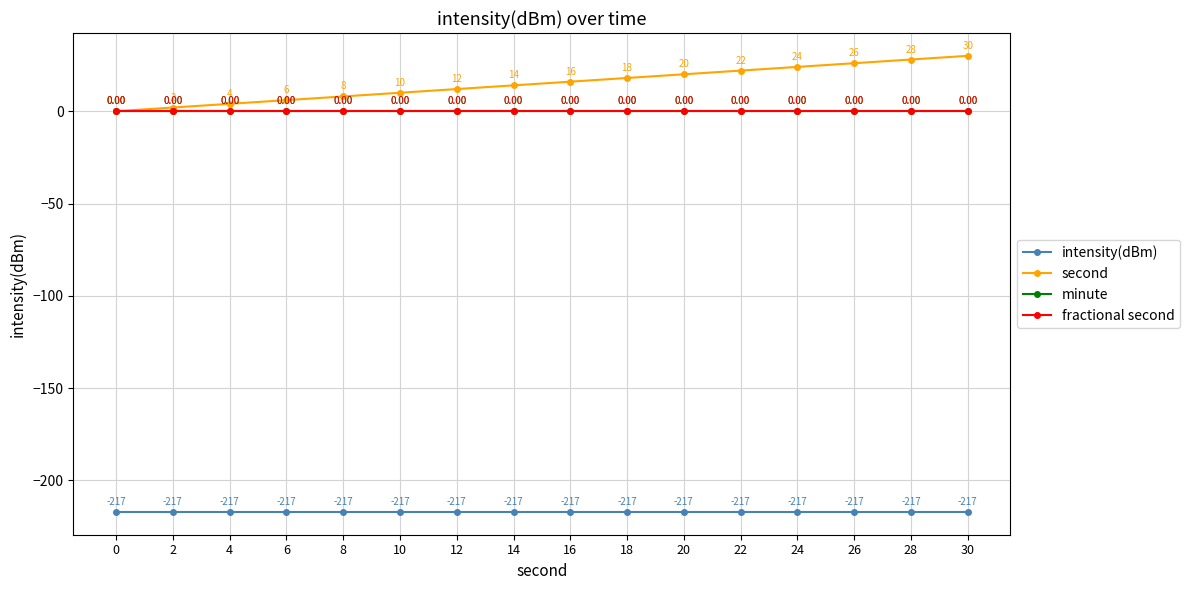

Reading right to left, transcribe all the data shown in this chart.

intensity(dBm): -217.1	-217.1	-217.1	-217.1	-217.1	-217.1	-217.1	-217.1	-217.1	-217.1	-217.1	-217.1	-217.1	-217.1	-217.1	-217.1
second: 30.0	28.0	26.0	24.0	22.0	20.0	18.0	16.0	14.0	12.0	10.0	8.0	6.0	4.0	2.0	0.0
minute: 0.0	0.0	0.0	0.0	0.0	0.0	0.0	0.0	0.0	0.0	0.0	0.0	0.0	0.0	0.0	0.0
fractional second: 0.0	0.0	0.0	0.0	0.0	0.0	0.0	0.0	0.0	0.0	0.0	0.0	0.0	0.0	0.0	0.0